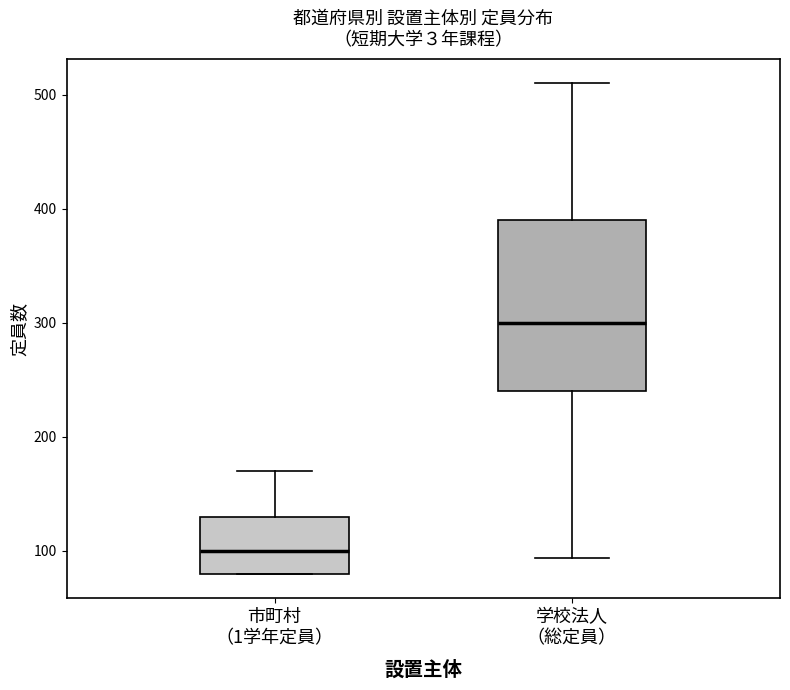

Comparing the boxes themselves (not the whiskers), which one is the tallest?

学校法人 （総定員）